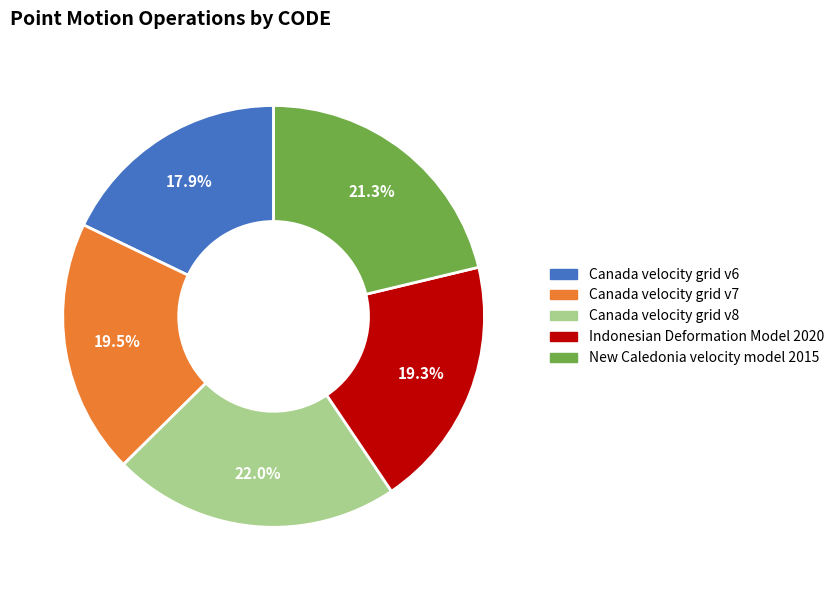

To the nearest percent, what is the difference between the largest and smallest slice percentages?

4%